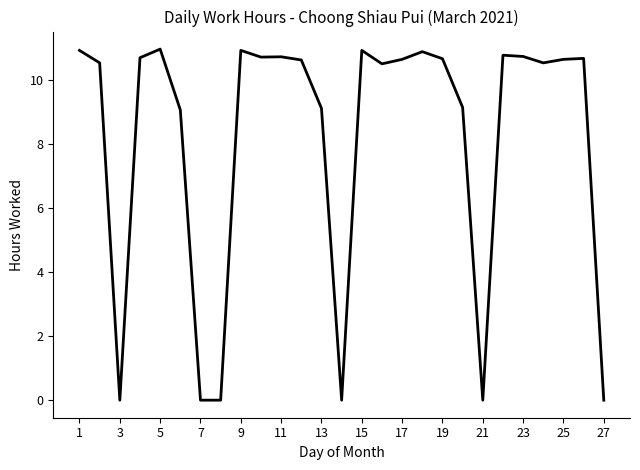

What is the difference between the maximum and minimum values?

11.0